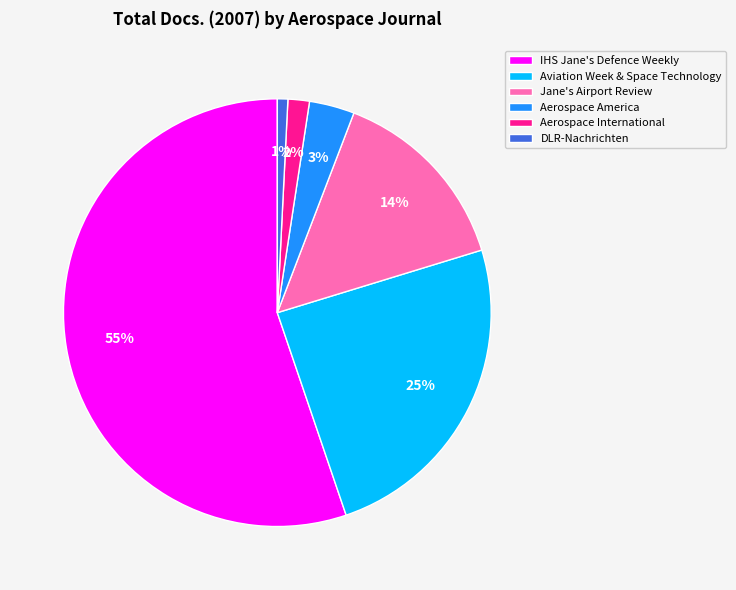

Do IHS Jane's Defence Weekly and DLR-Nachrichten together represent more than half of the pie?

Yes